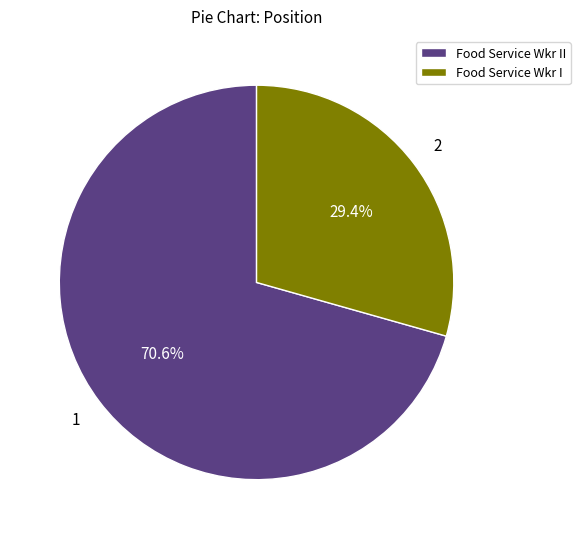

How many slices are in this pie chart?

2